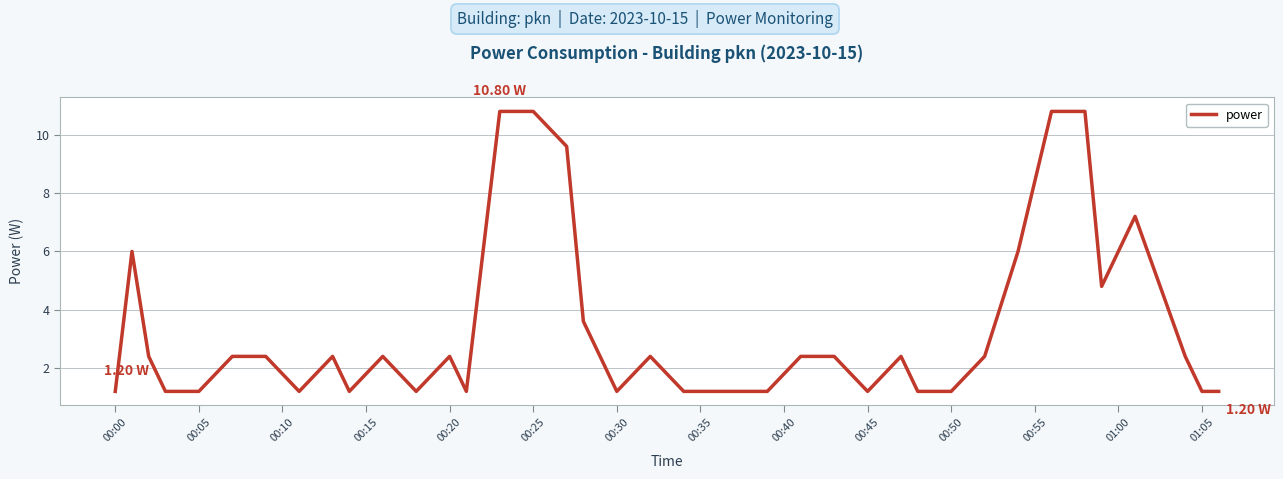

What is the difference between the maximum and minimum values?

9.6